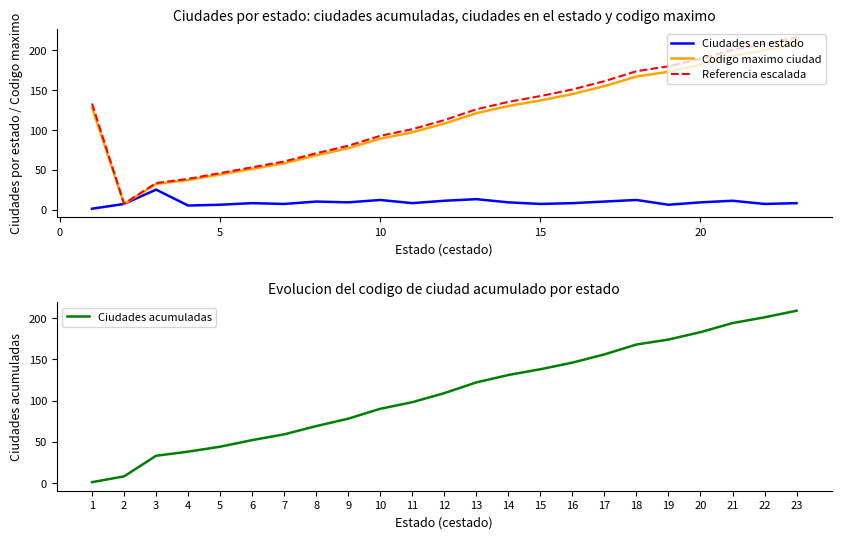

How many data points in Referencia escalada are less than 125?

11